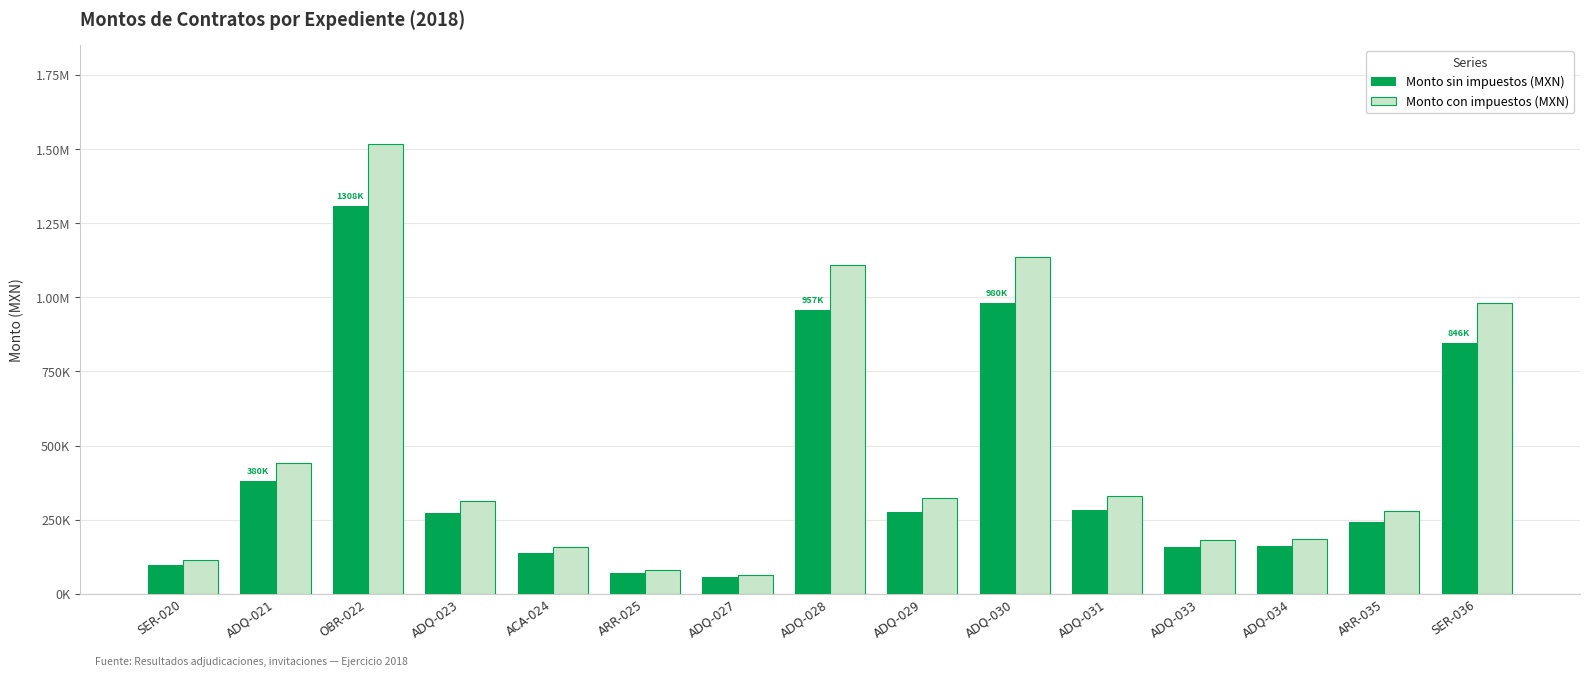

Are the bars horizontal?

No